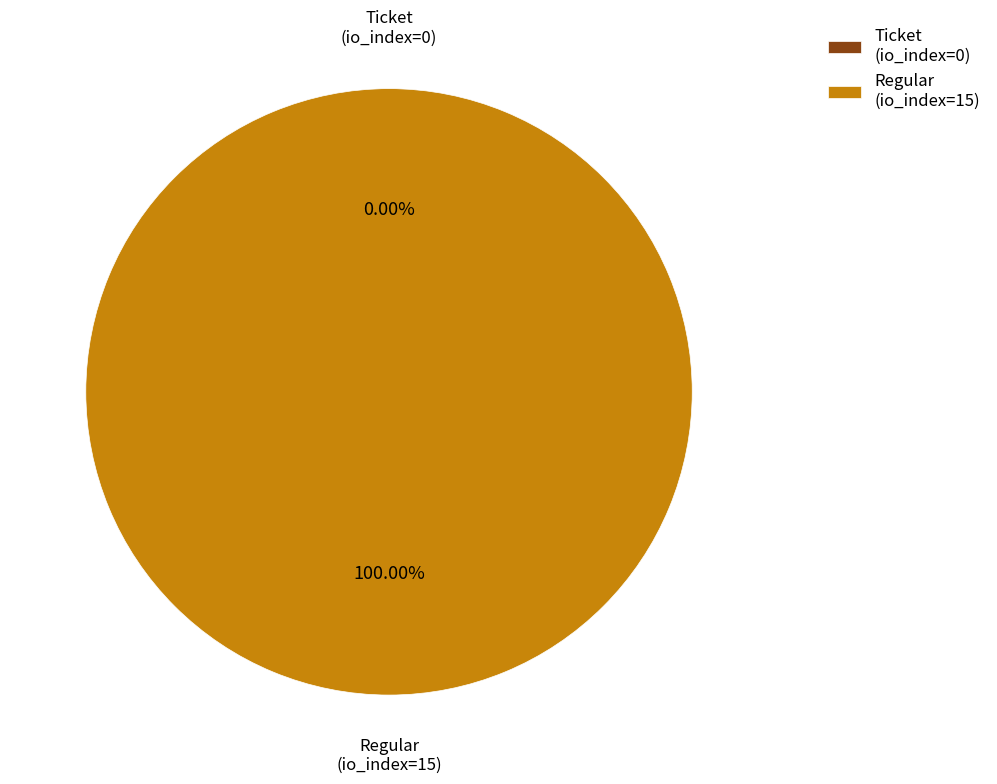

Which slice represents more than half of the pie?

Regular (io_index=15)